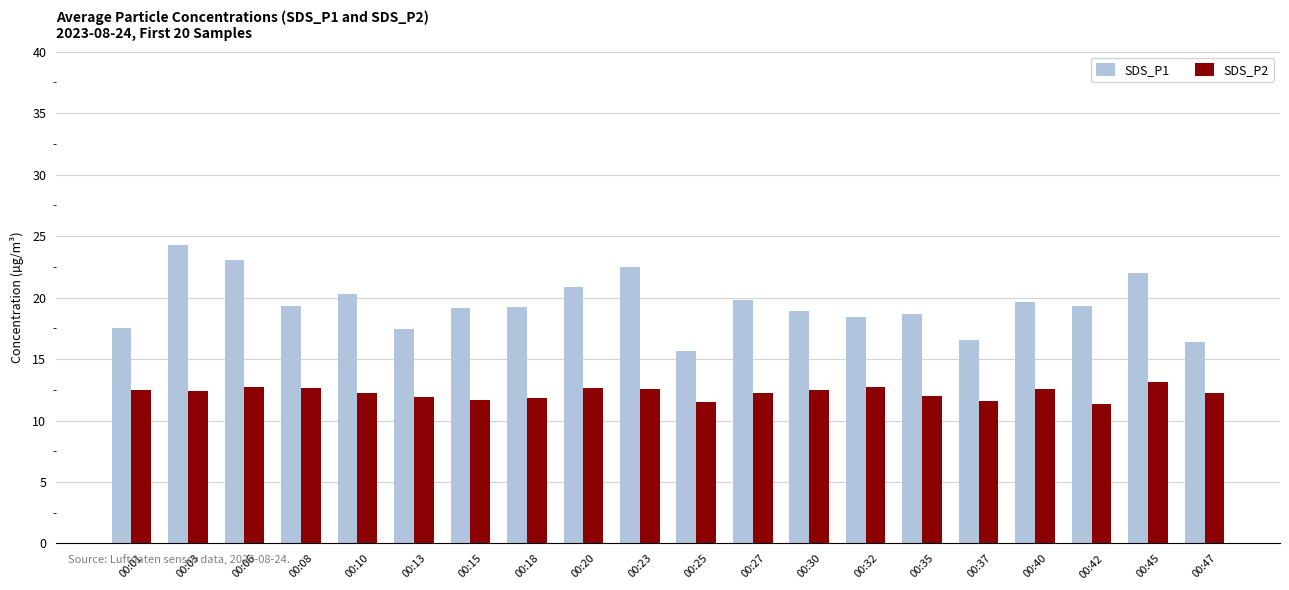

List the series in order of their peak value, lowest first.

SDS_P2, SDS_P1